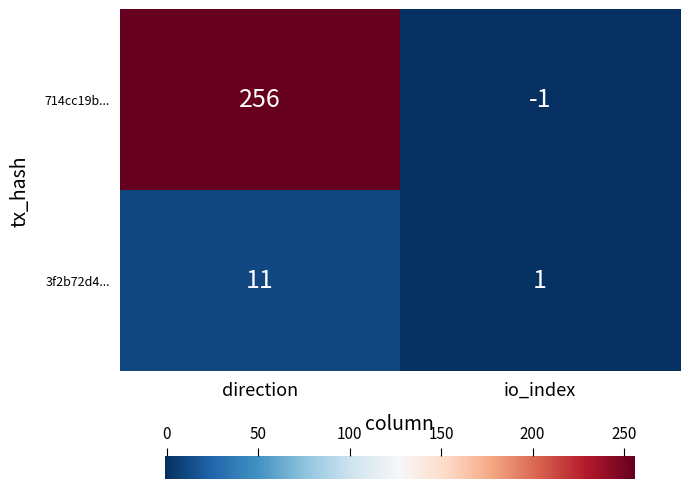

At which category is the sum across all series the highest?

direction